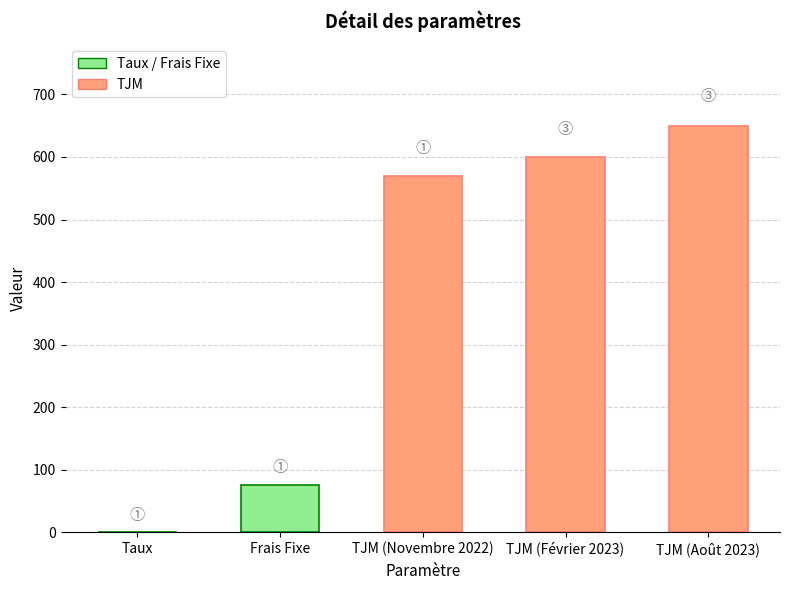

Reading left to right, what are all the values shown in this chart?

Taux=0.1	Frais Fixe=75.0	TJM (Novembre 2022)=570.0	TJM (Février 2023)=600.0	TJM (Août 2023)=650.0